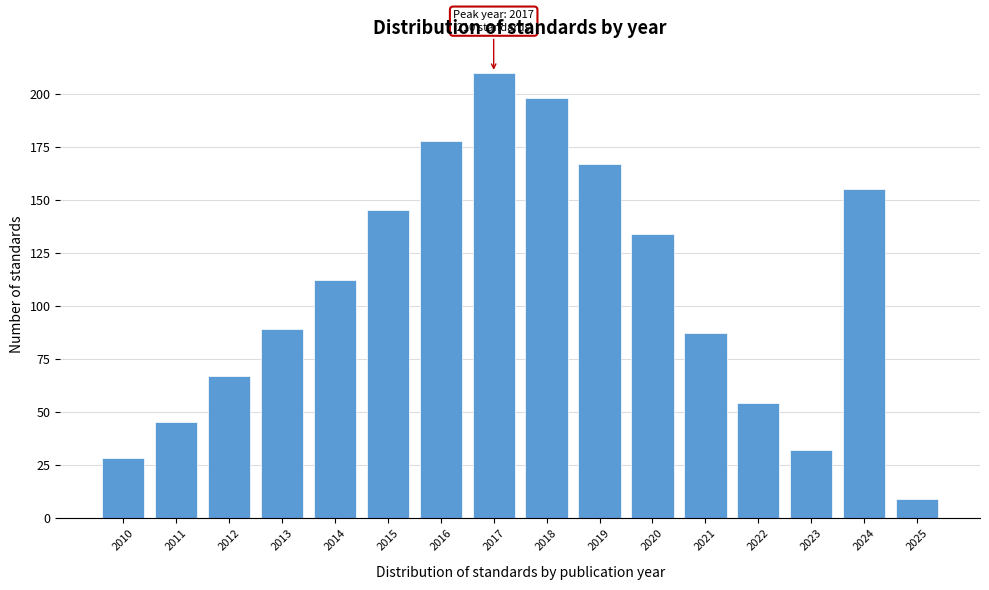

Reading left to right, list all the values displayed in this chart.

2010=28	2011=45	2012=67	2013=89	2014=112	2015=145	2016=178	2017=210	2018=198	2019=167	2020=134	2021=87	2022=54	2023=32	2024=155	2025=9